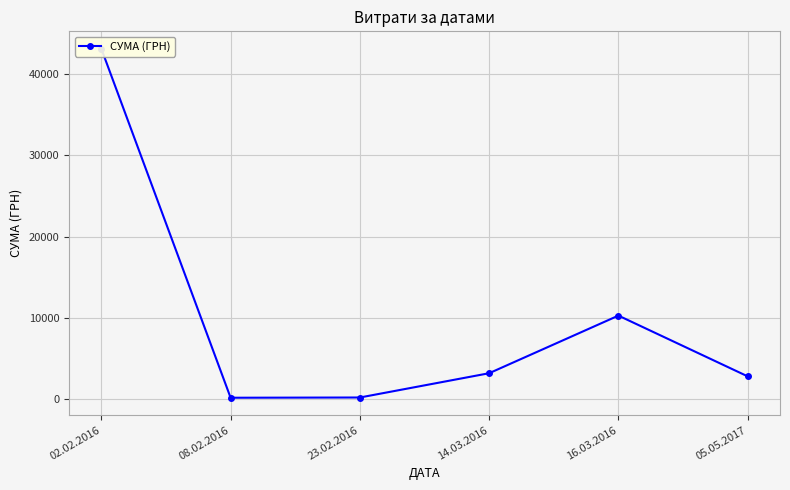

Reading right to left, list all the values displayed in this chart.

05.05.2017=2770.2	16.03.2016=10257.4	14.03.2016=3157.3	23.02.2016=165.1	08.02.2016=135.7	02.02.2016=43140.9